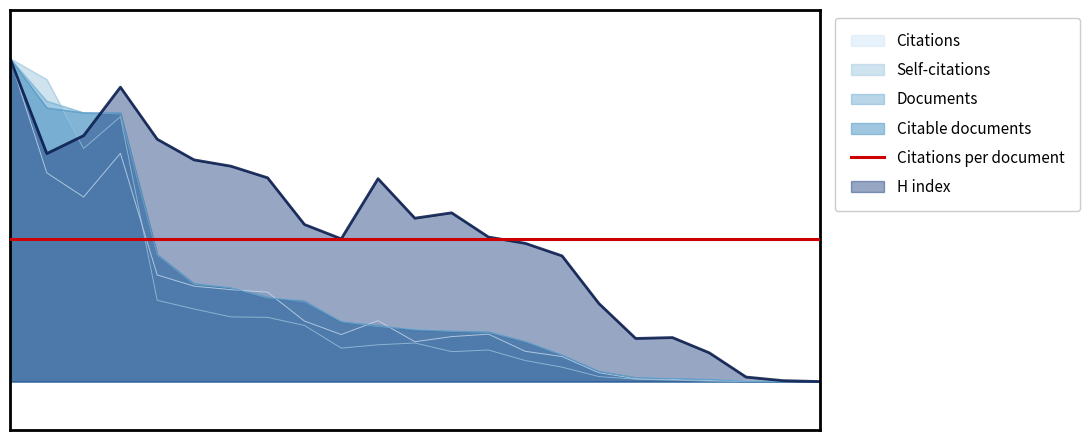

Reading left to right, list all the values displayed in this chart.

Citations: 1=1.0	2=0.6	3=0.6	4=0.7	5=0.3	6=0.3	7=0.3	8=0.3	9=0.2	10=0.1	11=0.2	12=0.1	13=0.1	14=0.1	15=0.1	16=0.1	17=0.0	18=0.0	19=0.0	20=0.0	21=0.0	22=0.0	23=0.0
Self-citations: 1=1.0	2=0.9	3=0.7	4=0.8	5=0.3	6=0.2	7=0.2	8=0.2	9=0.2	10=0.1	11=0.1	12=0.1	13=0.1	14=0.1	15=0.1	16=0.0	17=0.0	18=0.0	19=0.0	20=0.0	21=0.0	22=0.0	23=0.0
Documents: 1=1.0	2=0.9	3=0.8	4=0.8	5=0.4	6=0.3	7=0.3	8=0.3	9=0.3	10=0.2	11=0.2	12=0.2	13=0.2	14=0.2	15=0.1	16=0.1	17=0.0	18=0.0	19=0.0	20=0.0	21=0.0	22=0.0	23=0.0
Citable documents: 1=1.0	2=0.8	3=0.8	4=0.8	5=0.4	6=0.3	7=0.3	8=0.3	9=0.2	10=0.2	11=0.2	12=0.2	13=0.2	14=0.2	15=0.1	16=0.1	17=0.0	18=0.0	19=0.0	20=0.0	21=0.0	22=0.0	23=0.0
H index: 1=1.0	2=0.7	3=0.8	4=0.9	5=0.8	6=0.7	7=0.7	8=0.6	9=0.5	10=0.4	11=0.6	12=0.5	13=0.5	14=0.4	15=0.4	16=0.4	17=0.2	18=0.1	19=0.1	20=0.1	21=0.0	22=0.0	23=0.0